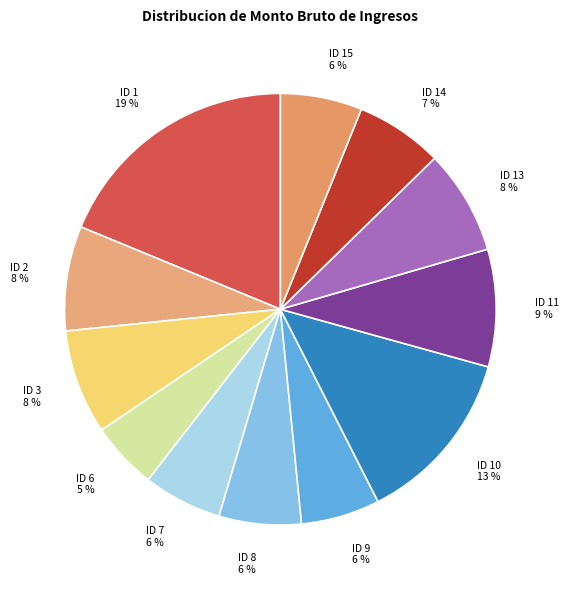

To the nearest percent, what portion does ID 8 represent?

6%